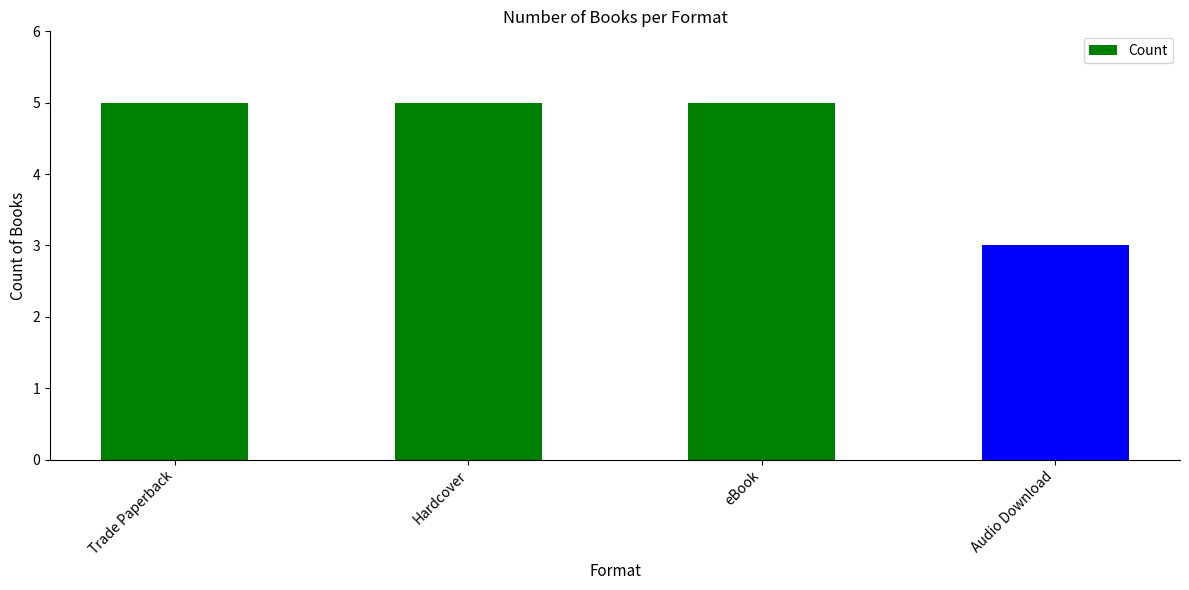

What is the label of the 3rd bar from the right?

Hardcover